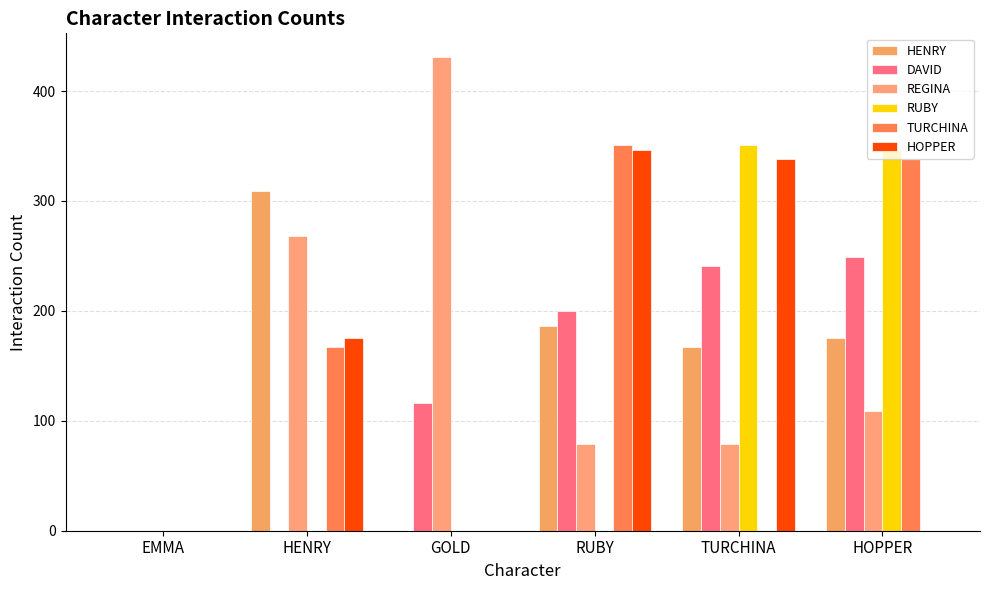

Is it true that RUBY equals 242 at GOLD?

False